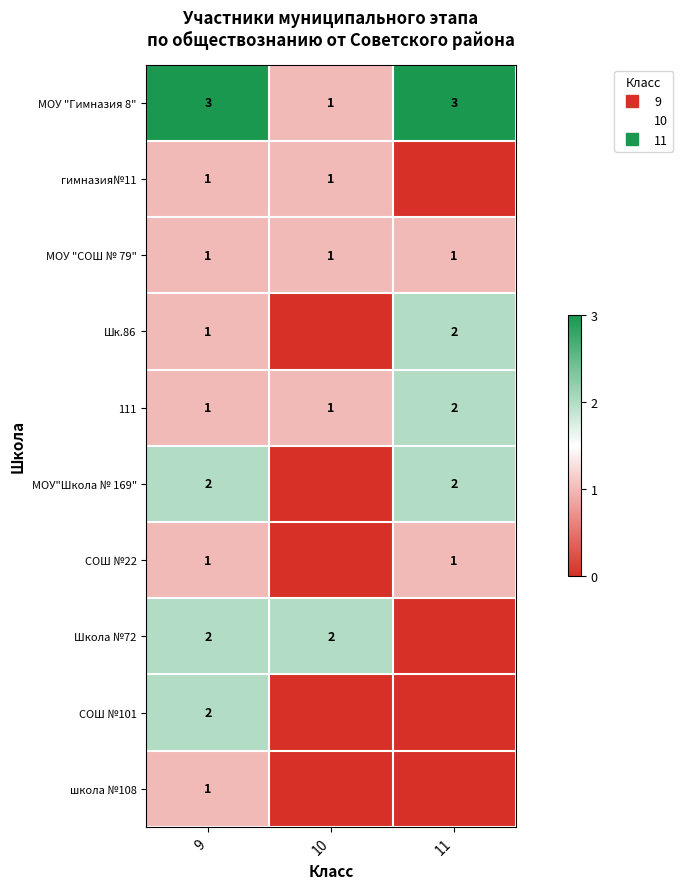

Which series has the largest total across all categories?

МОУ "Гимназия 8"